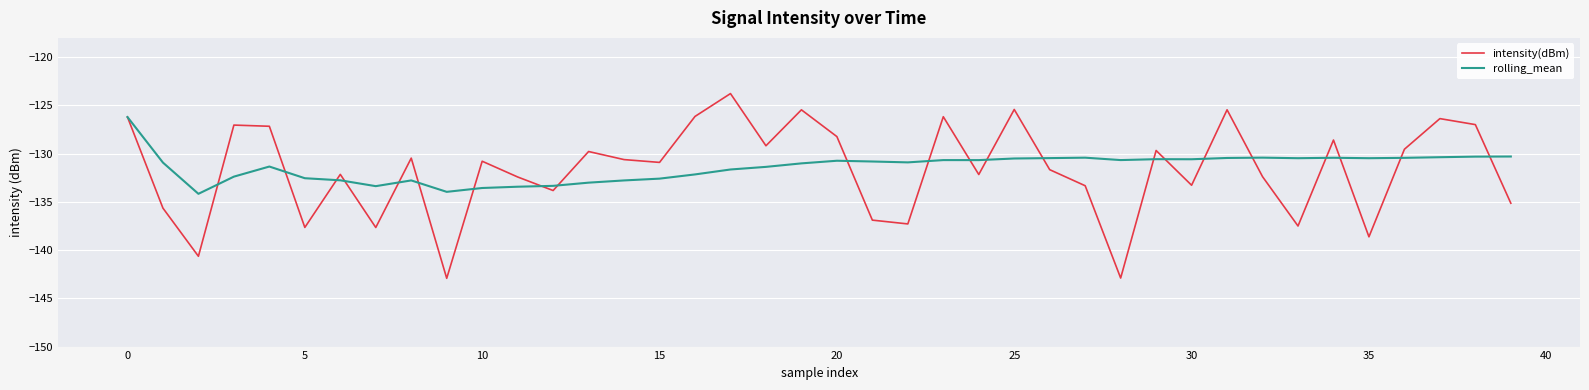

What is the minimum value shown in the chart?

-142.9